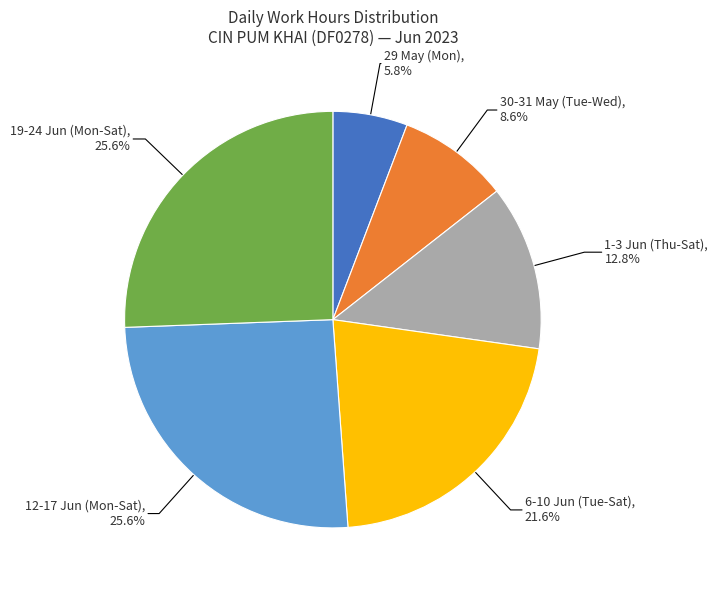

Does any single category account for the majority?

No